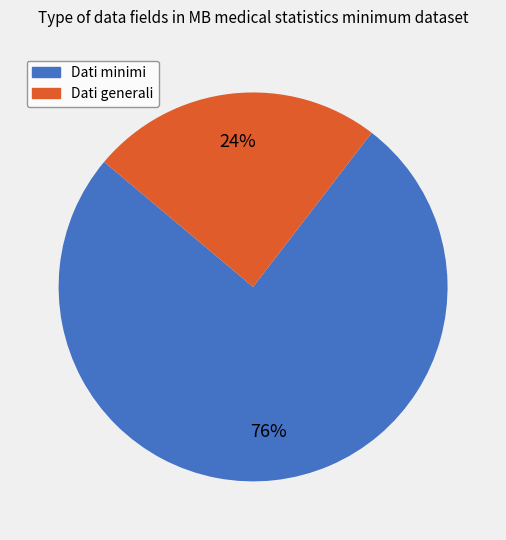

Between Dati generali and Dati minimi, which is larger?

Dati minimi